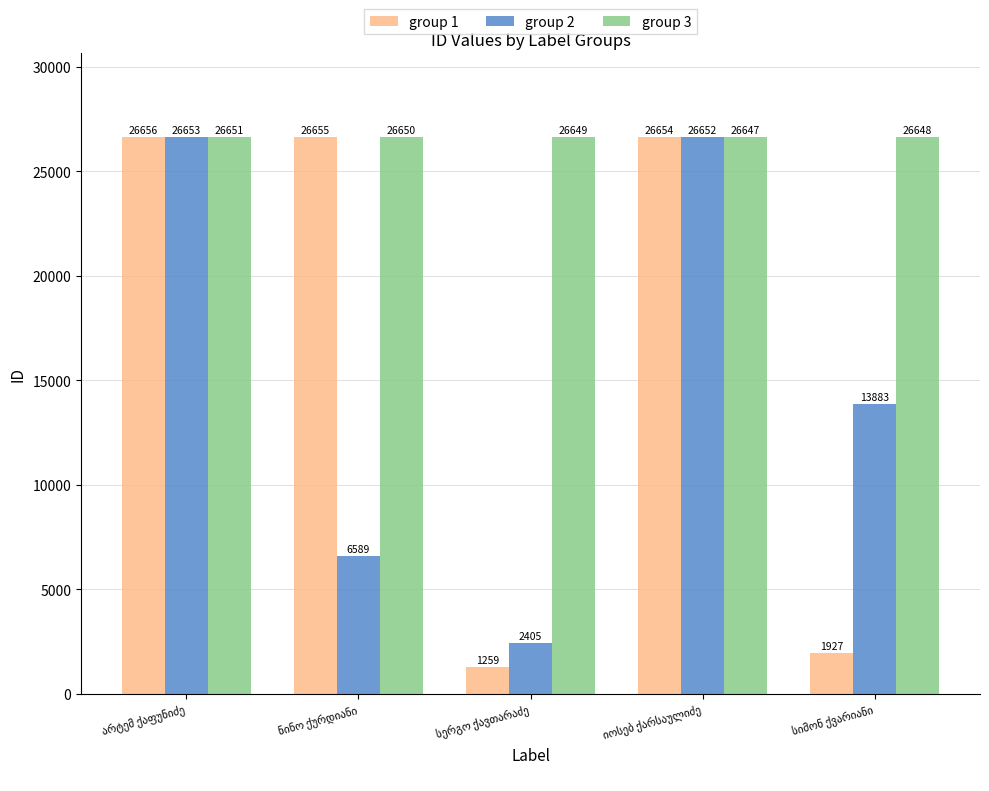

Which series has the widest spread of values?

group 1